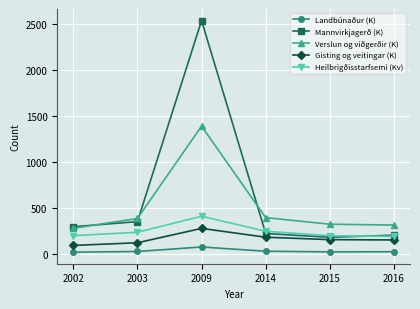

Is the value of Landbúnaður (K) at 2003 greater than the value of Mannvirkjagerð (K) at 2016?

No